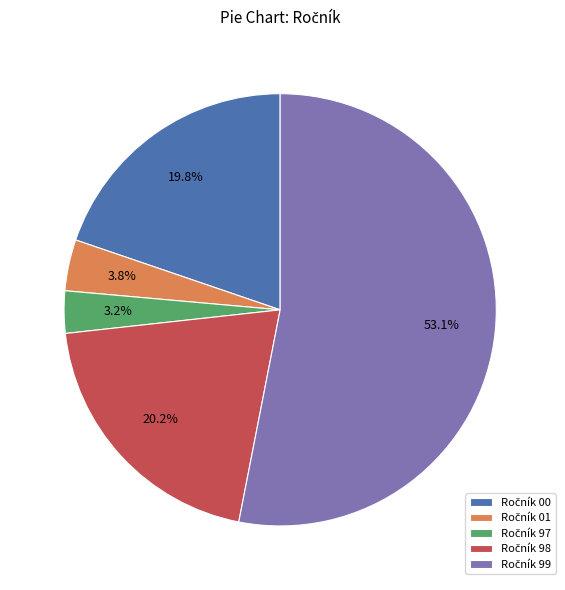

To the nearest percent, what is the average slice percentage?

20%